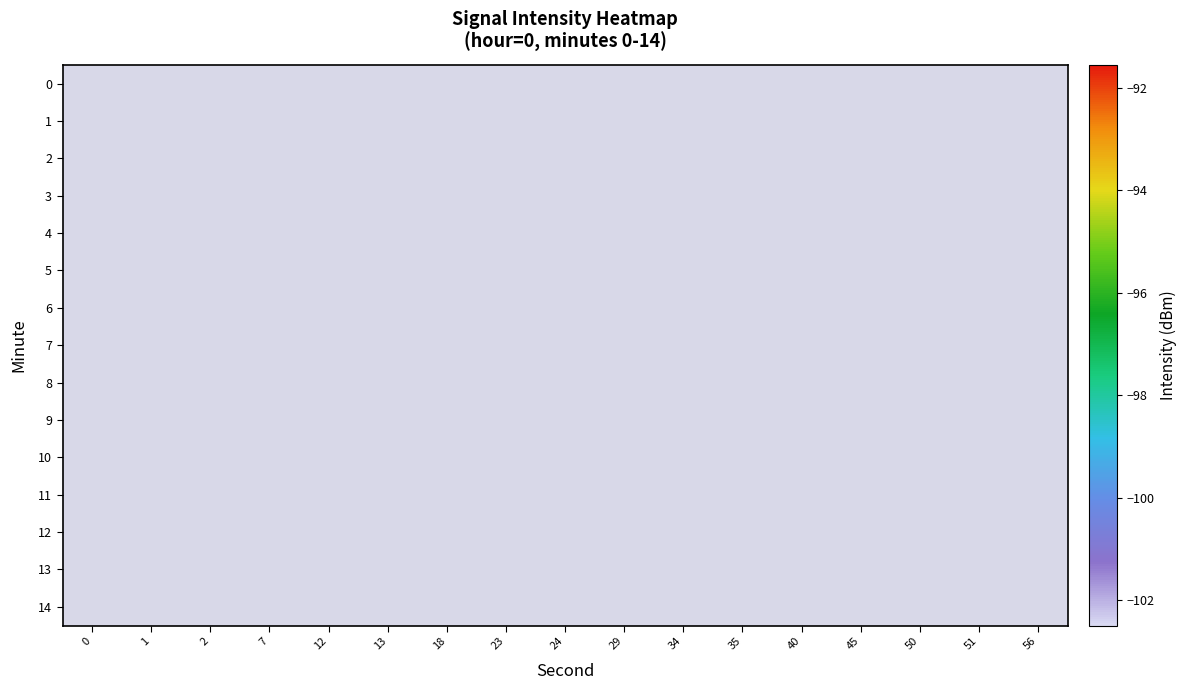

List the series in order of their overall mean, lowest first.

0, 1, 2, 3, 4, 5, 6, 7, 8, 9, 10, 11, 12, 13, 14